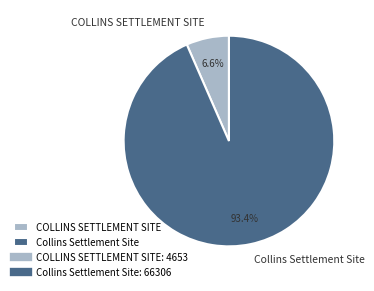

To the nearest percent, what percentage of the pie is Collins Settlement Site?

93%